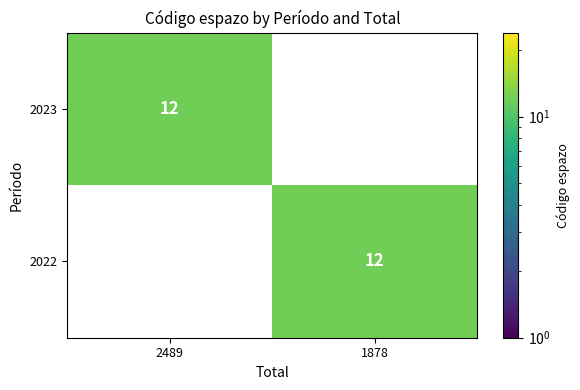

What is the spread (max minus min) of values at 1878?

12